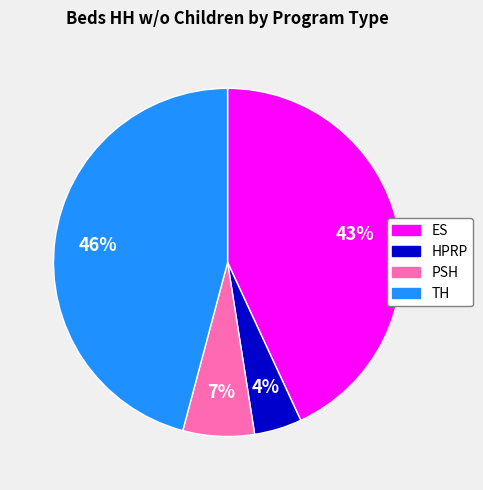

How many segments does this pie chart have?

4